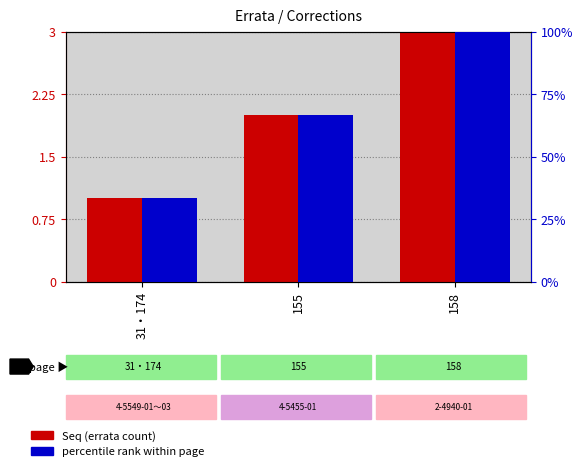

What is the label of the 1st bar from the left?

31・174